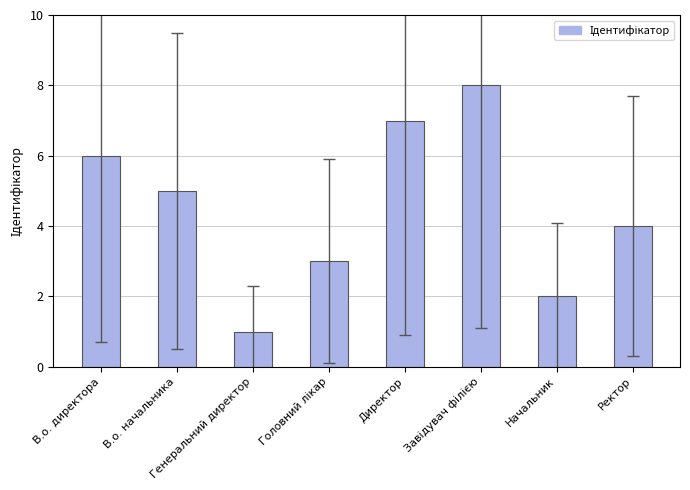

What is the ratio of the value at В.о. директора to the value at Начальник?

3.0